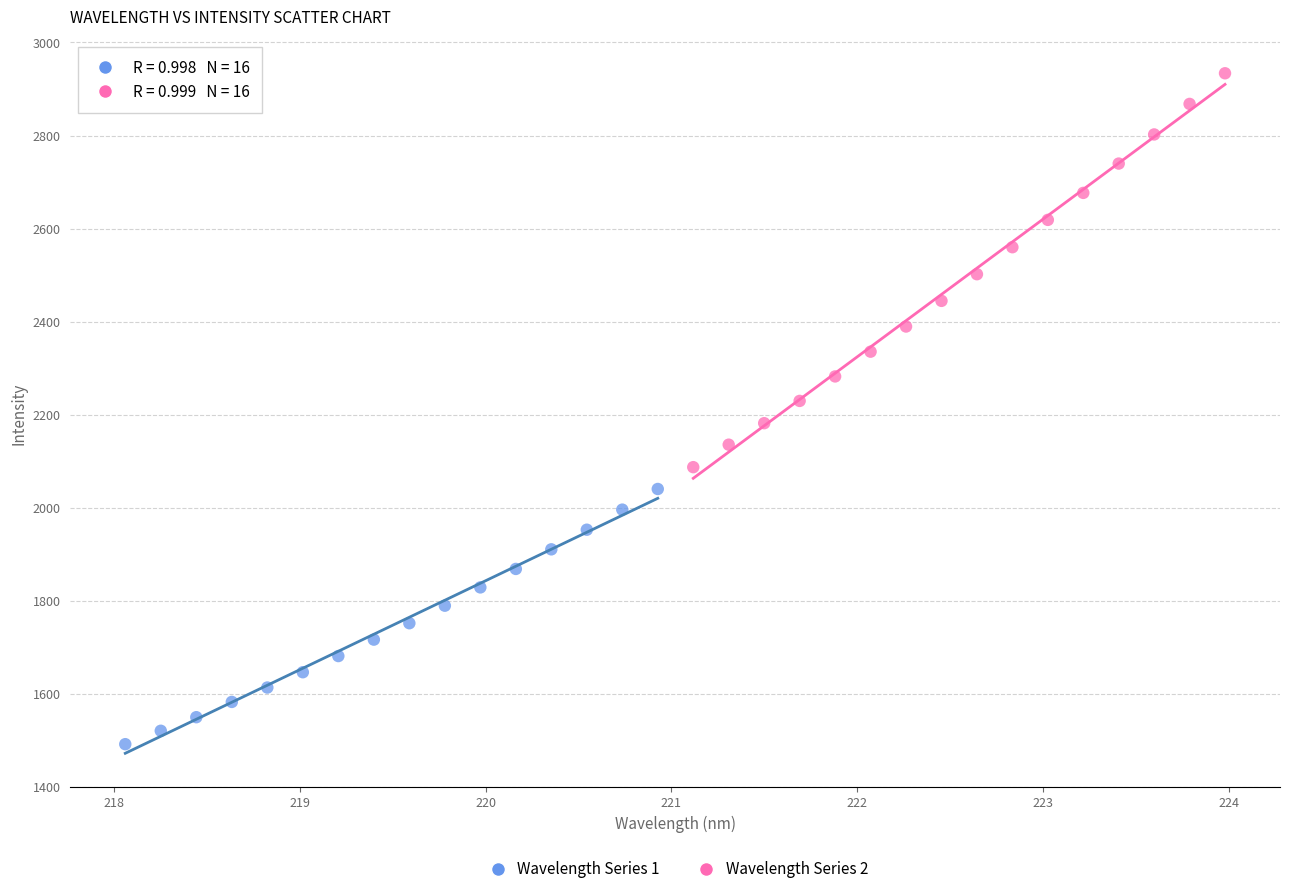

Which series reaches the minimum Y coordinate?

Wavelength Series 1